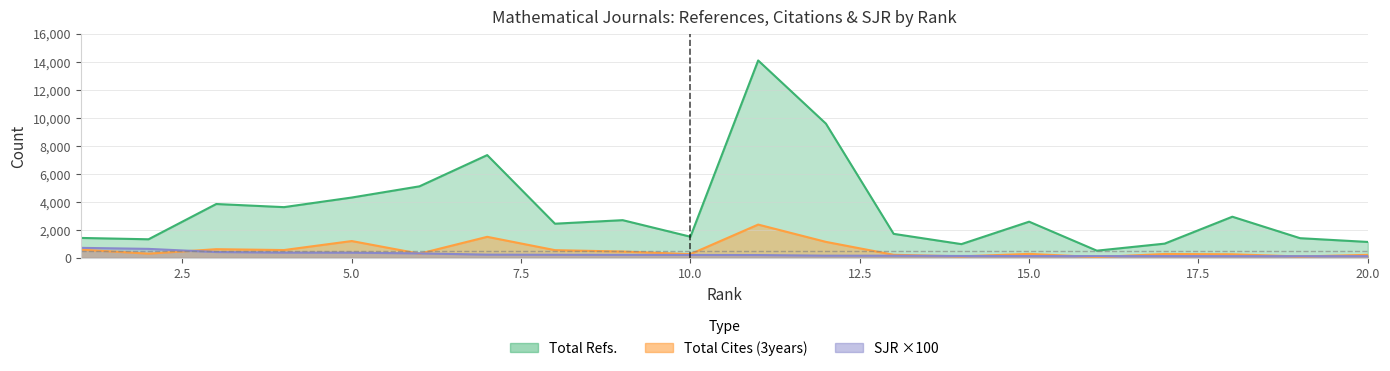

How many data points in Total Refs. are less than 2581?

10